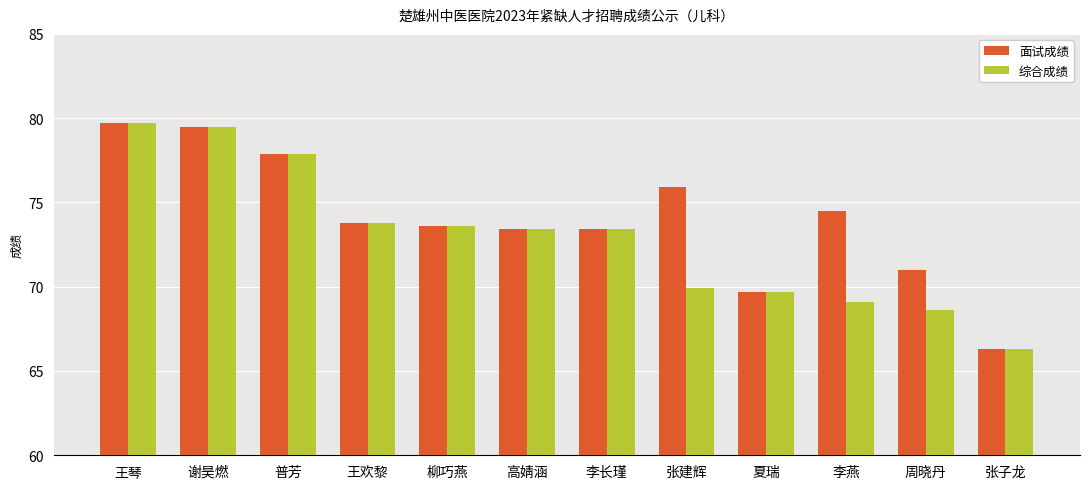

At which label does 面试成绩 first exceed 73?

王琴